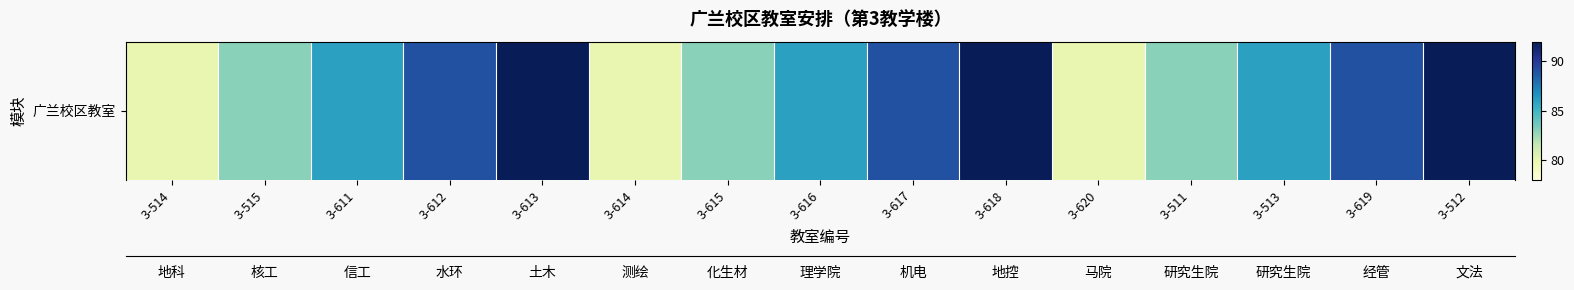

At which category does the chart reach its peak across all series?

3-613